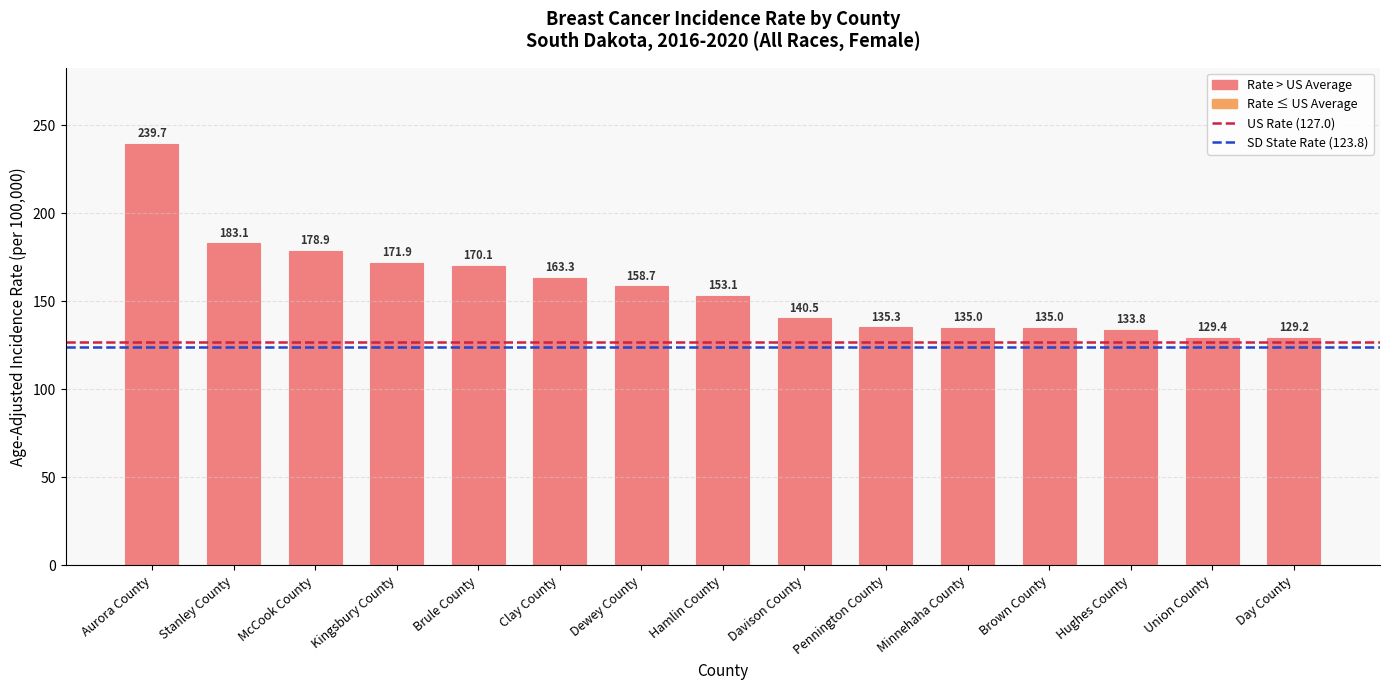

What is the sum of all values?

2357.0